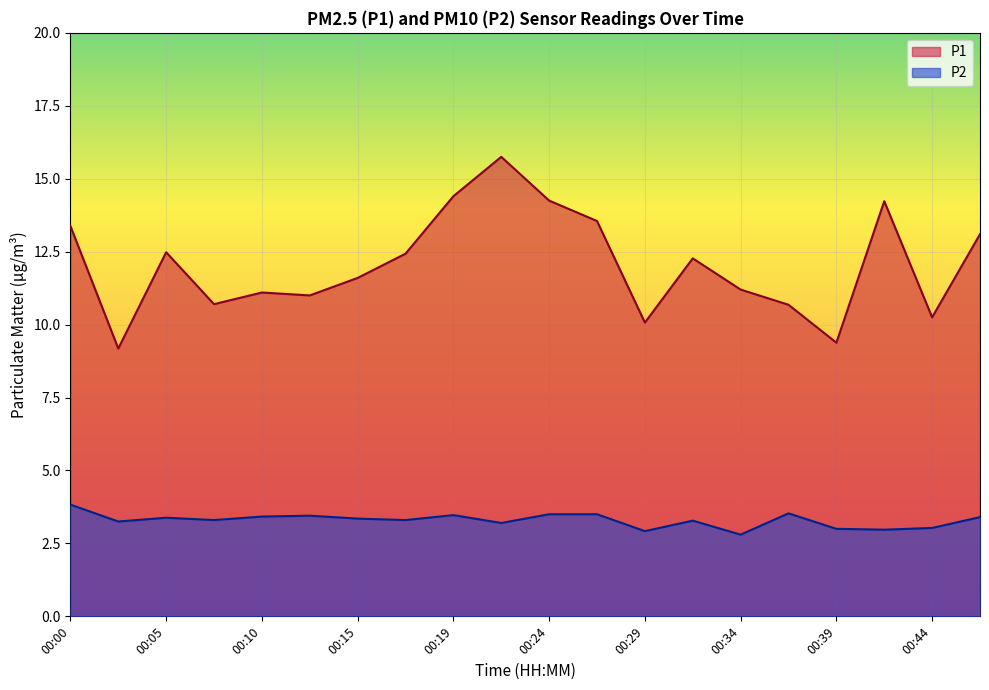

True or false: P1 and P2 cross at least once.

False